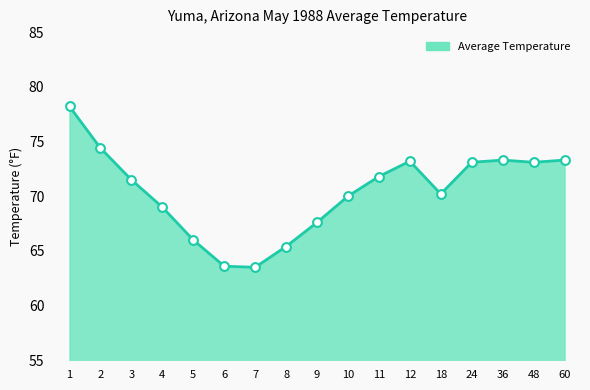

Which has a higher value, 18 or 3?

3